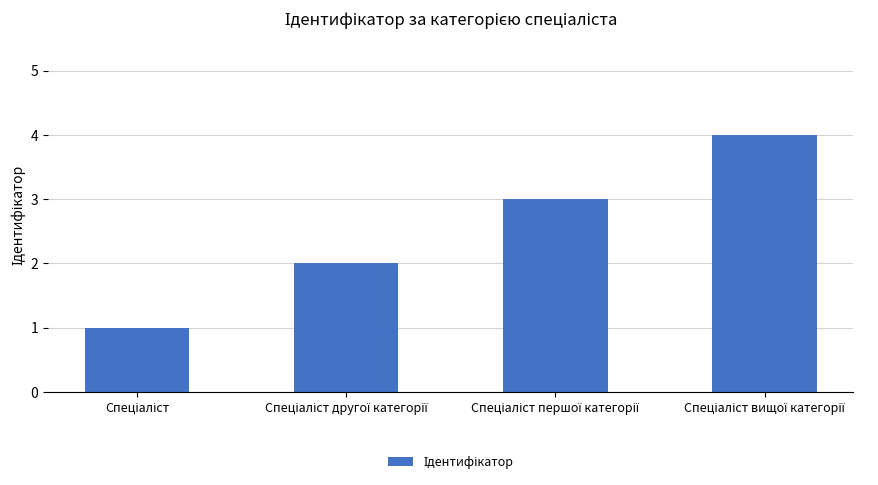

What is the sum of all values?

10